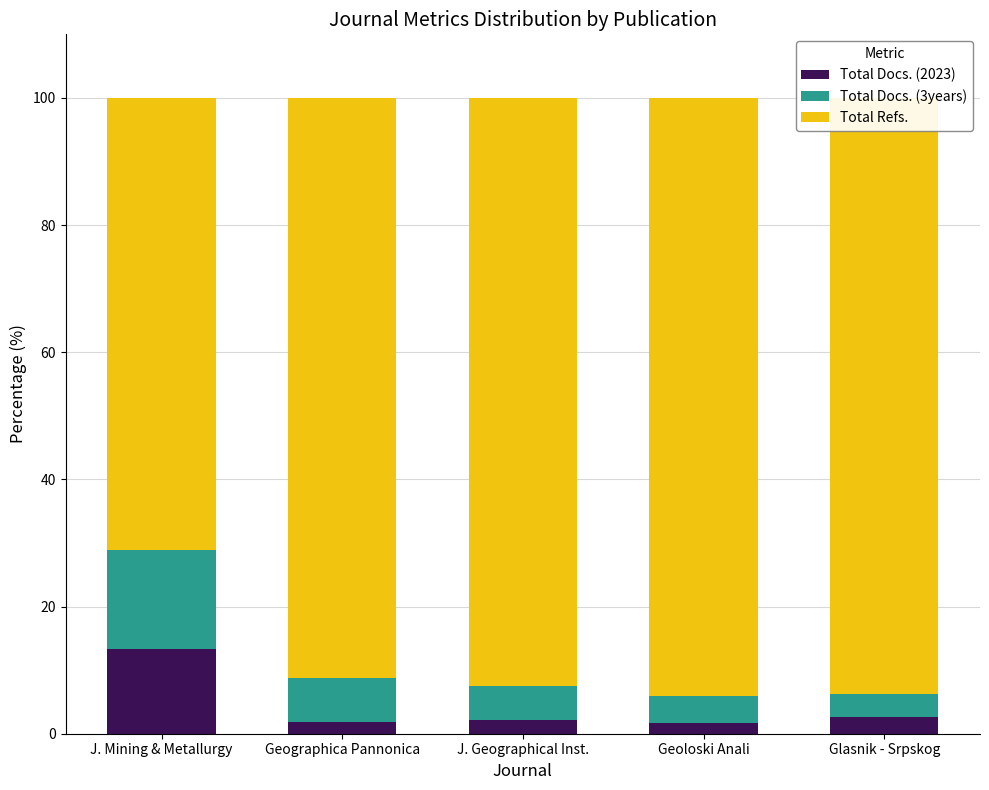

What is the total value across all series at Geographica Pannonica?

100.0